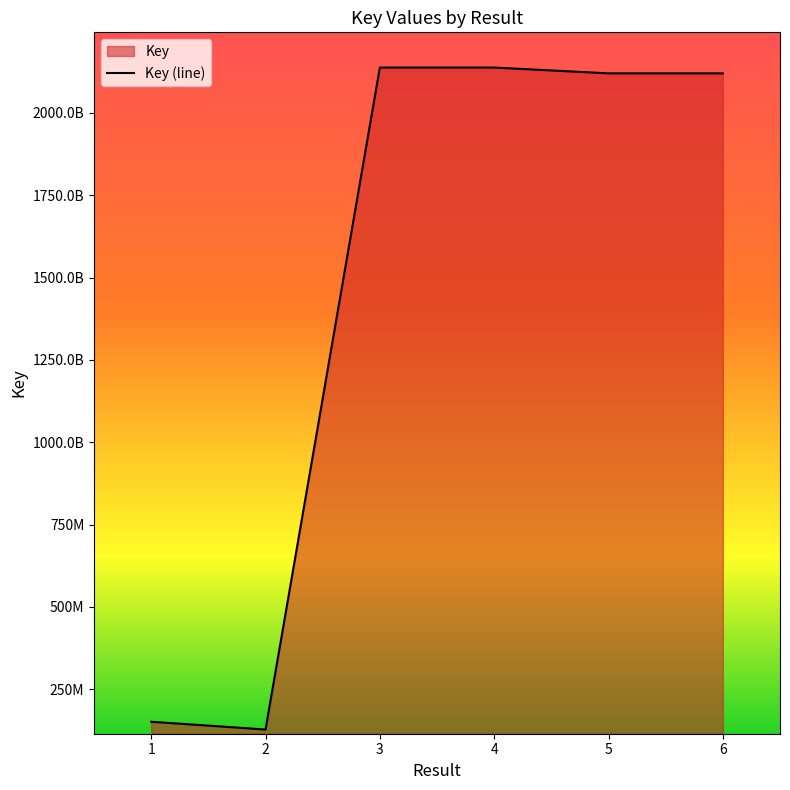

Which category has the lowest value across all series?

2